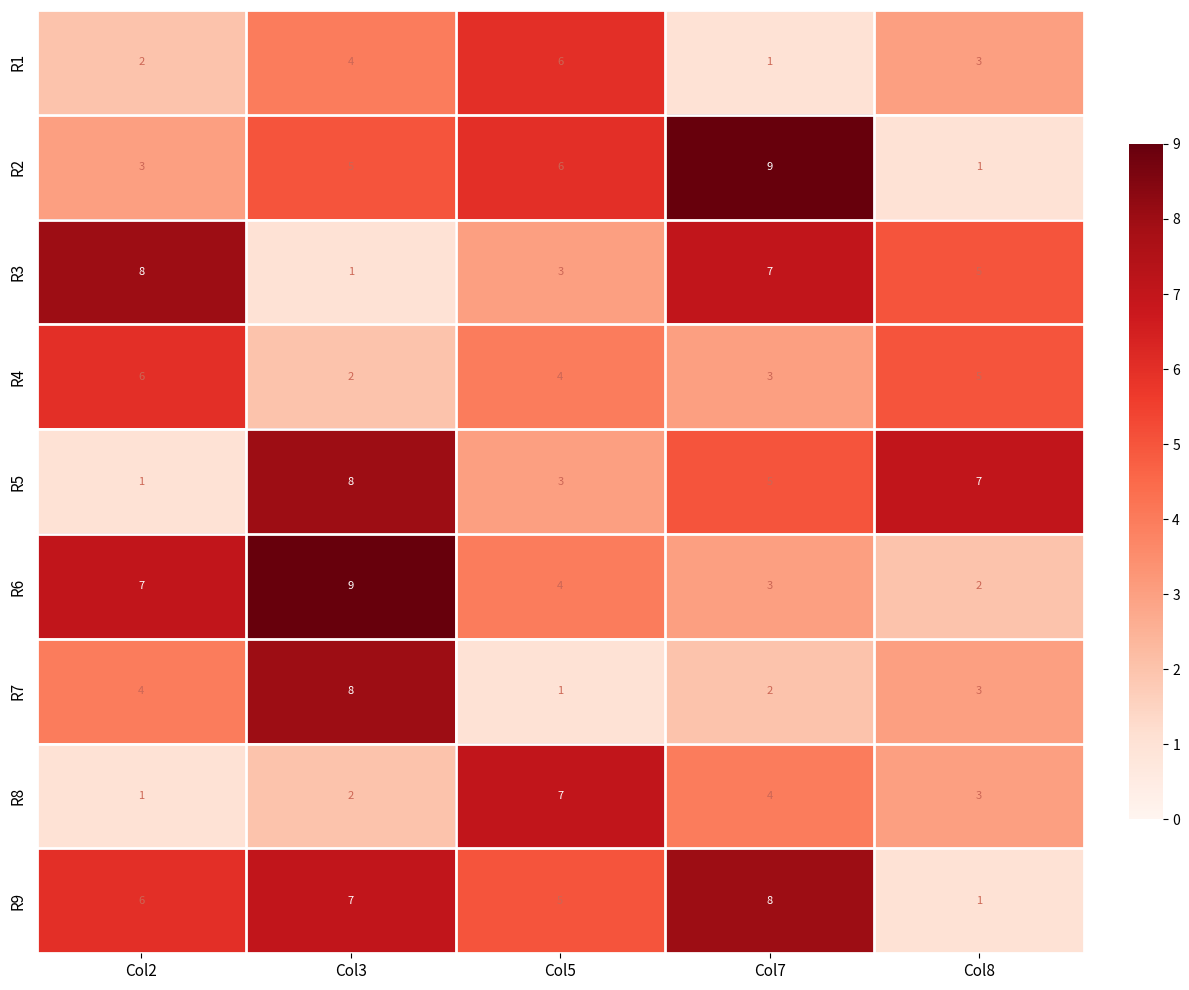

Which category has the lowest value in the R7 series?

Col5